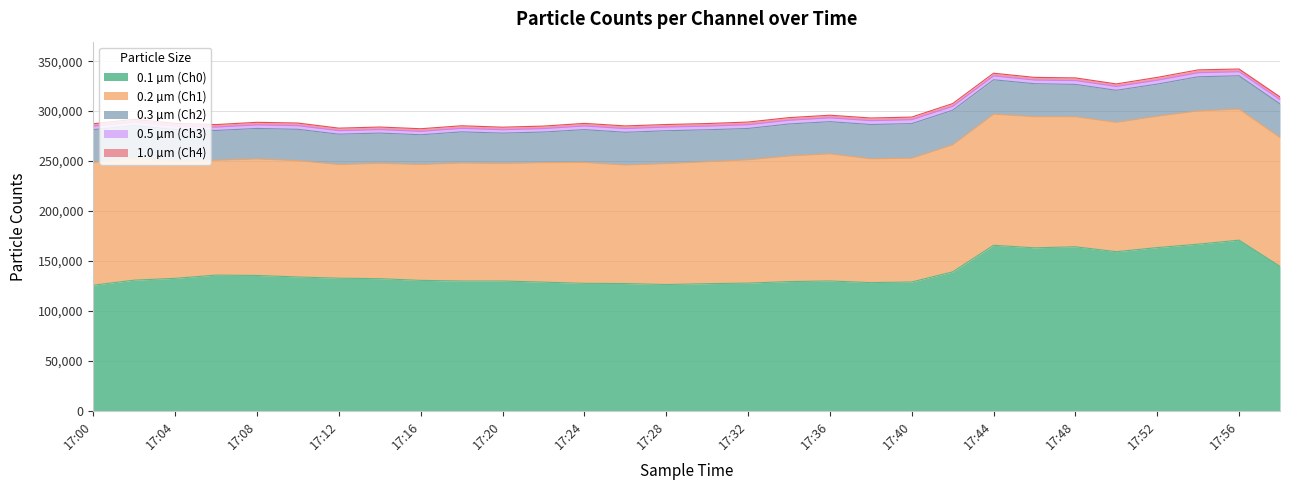

The 0.3 µm (Ch2) series shows 45206 at 17:16. True or false?

False